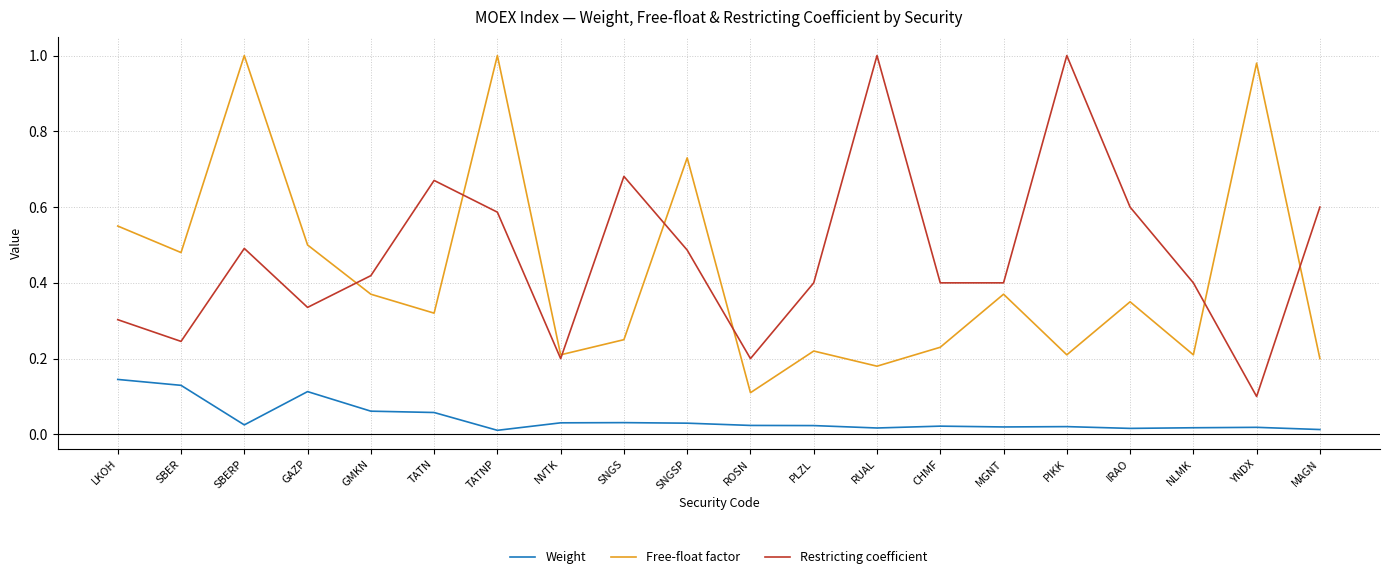

Rank the series at NLMK from highest to lowest value.

Restricting coefficient, Free-float factor, Weight